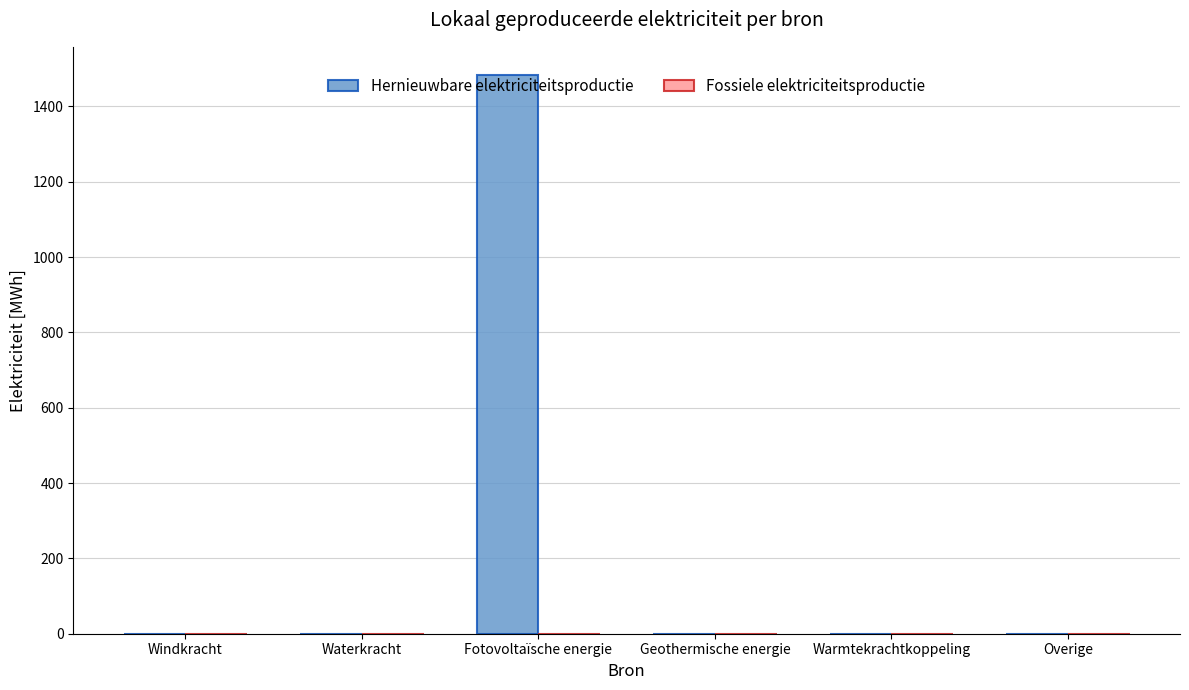

What is the maximum value shown in the chart?

1484.2